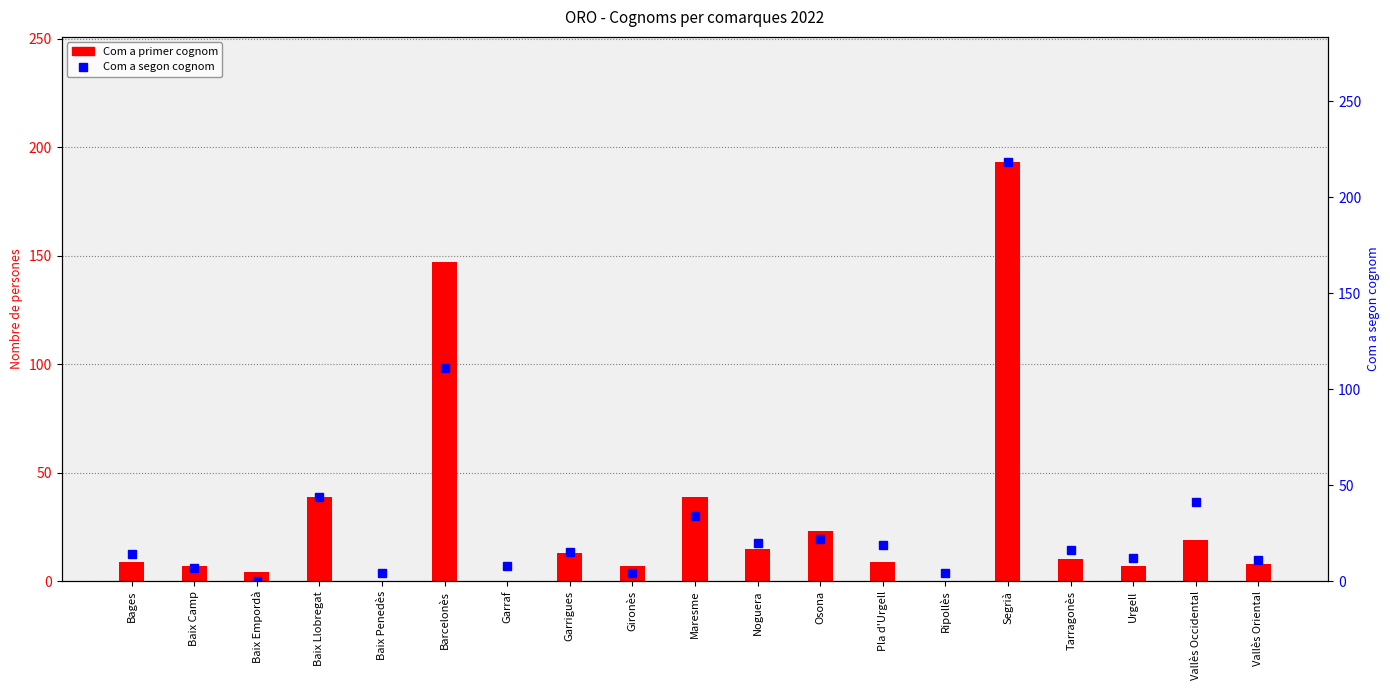

Reading left to right, extract all data points from this chart.

Com a primer cognom: Bages=9	Baix Camp=7	Baix Empordà=4	Baix Llobregat=39	Baix Penedès=0	Barcelonès=147	Garraf=0	Garrigues=13	Gironès=7	Maresme=39	Noguera=15	Osona=23	Pla d'Urgell=9	Ripollès=0	Segrià=193	Tarragonès=10	Urgell=7	Vallès Occidental=19	Vallès Oriental=8
Com a segon cognom: Bages=14	Baix Camp=7	Baix Empordà=0	Baix Llobregat=44	Baix Penedès=4	Barcelonès=111	Garraf=8	Garrigues=15	Gironès=4	Maresme=34	Noguera=20	Osona=22	Pla d'Urgell=19	Ripollès=4	Segrià=218	Tarragonès=16	Urgell=12	Vallès Occidental=41	Vallès Oriental=11